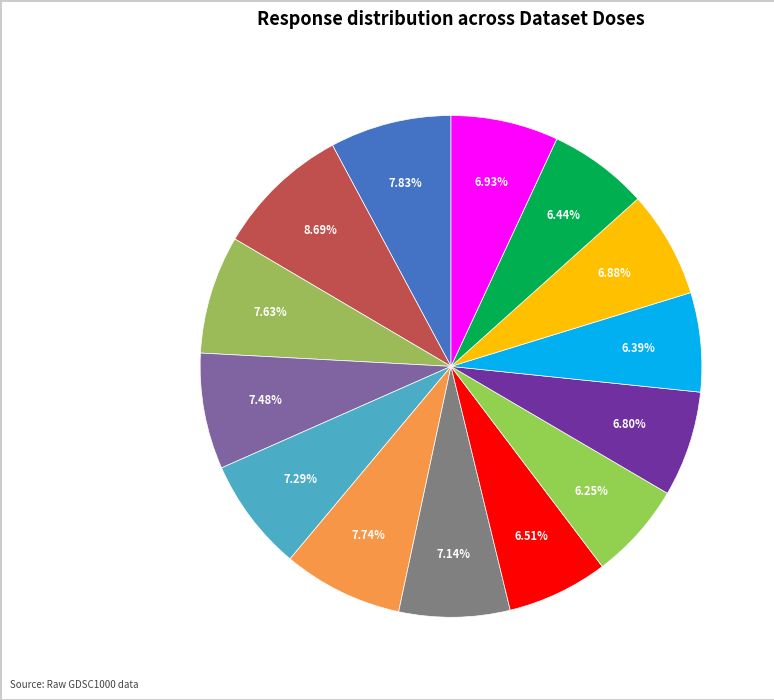

How many slices are in this pie chart?

14